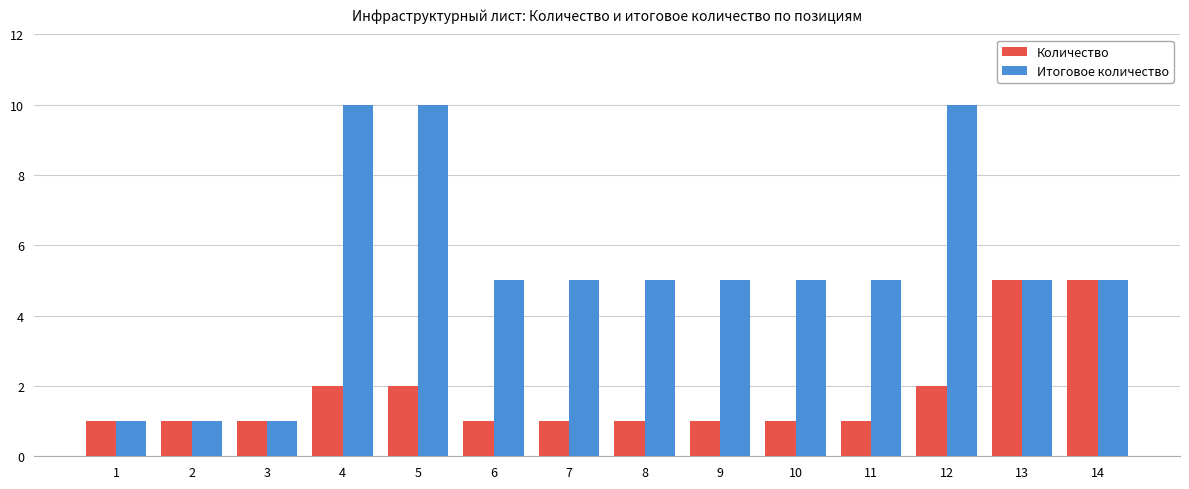

Reading left to right, transcribe all the data shown in this chart.

Количество: 1	1	1	2	2	1	1	1	1	1	1	2	5	5
Итоговое количество: 1	1	1	10	10	5	5	5	5	5	5	10	5	5